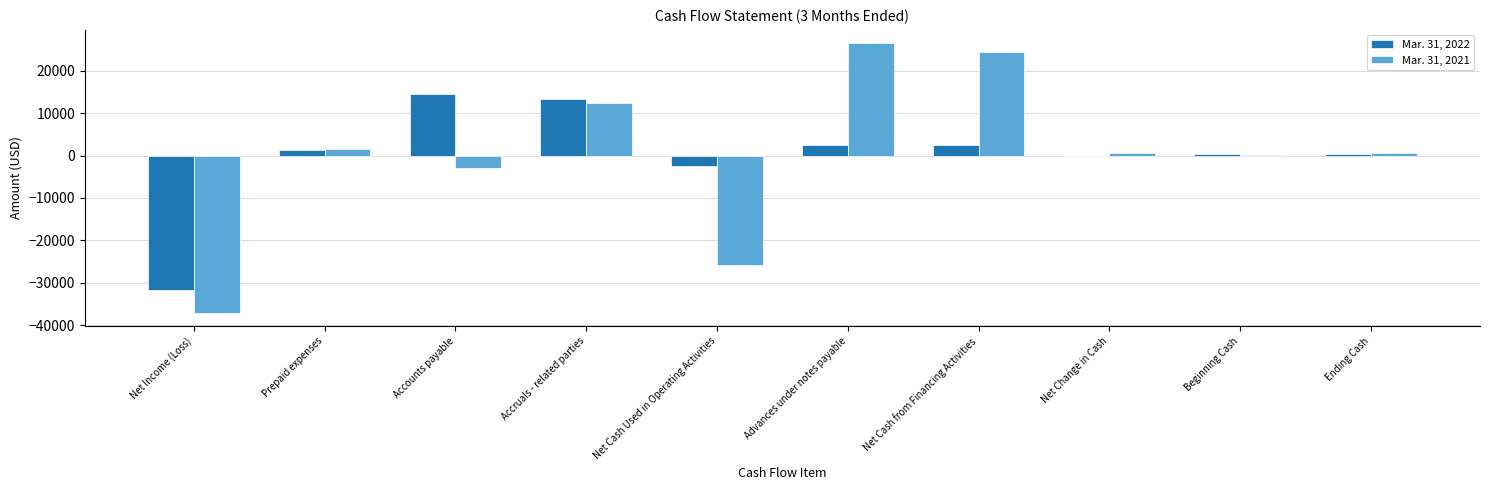

What is the total value across all series at Beginning Cash?

394